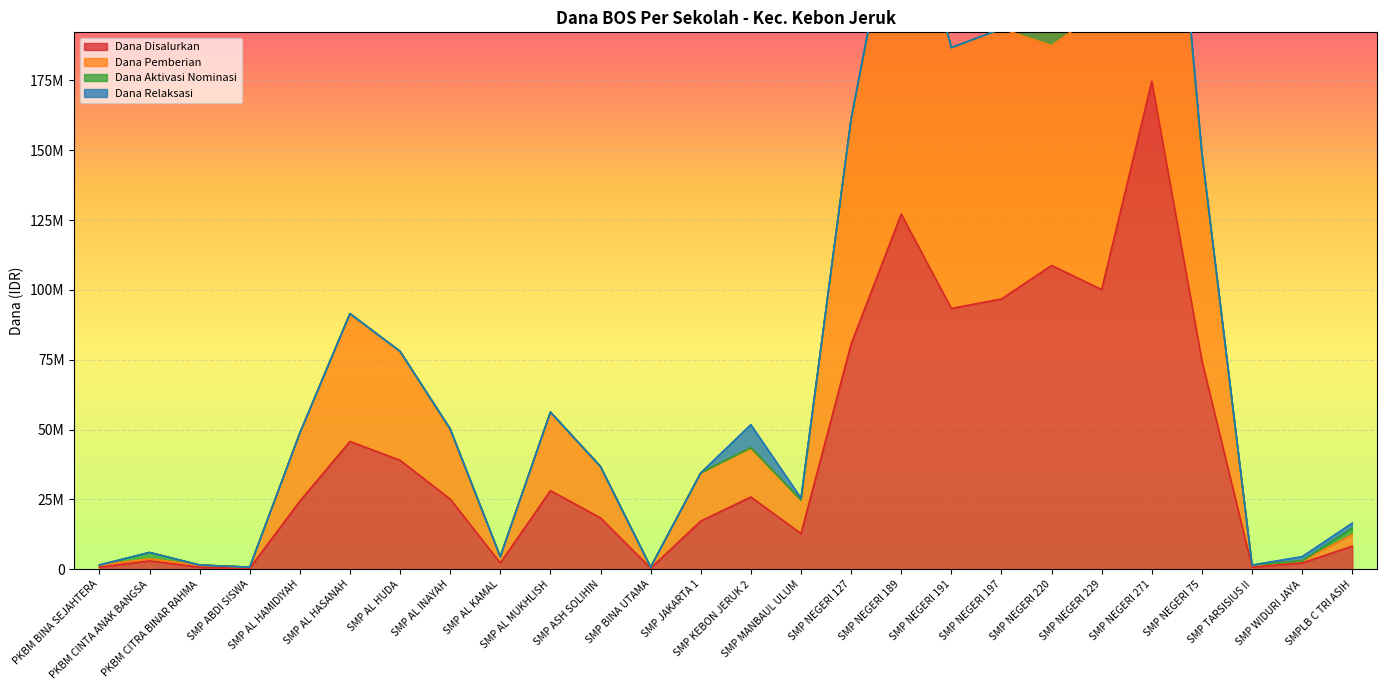

What is the minimum value for Dana Pemberian?

750000